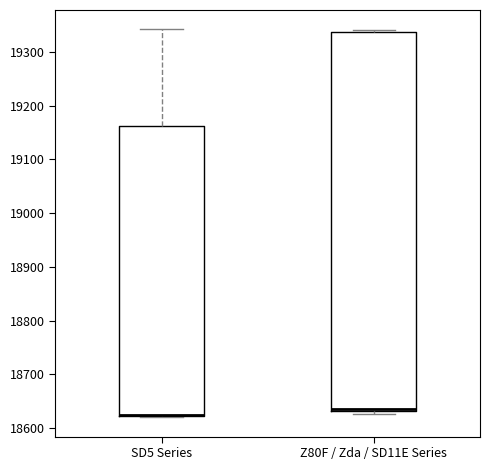

Reading left to right, read every box against the y-axis: the position of its median line, the range the box covers, and the ends of its whiskers. The values are not printed on the chart, so give them approximately, as read against the axis.

SD5 Series: median 18630 (drawn on the box's lower edge), box 18620 to 19160, whiskers 18620 to 19340
Z80F / Zda / SD11E Series: median 18640, box 18630 to 19340, whiskers 18630 (just below the box's lower edge) to 19340 (just above the box's upper edge)